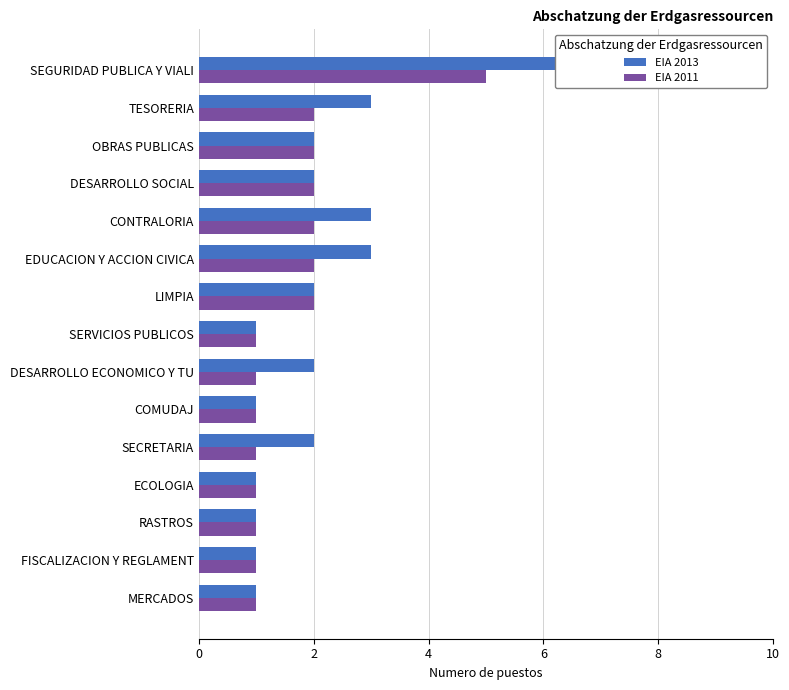

Count the EIA 2011 values in the range 1 to 2.

14